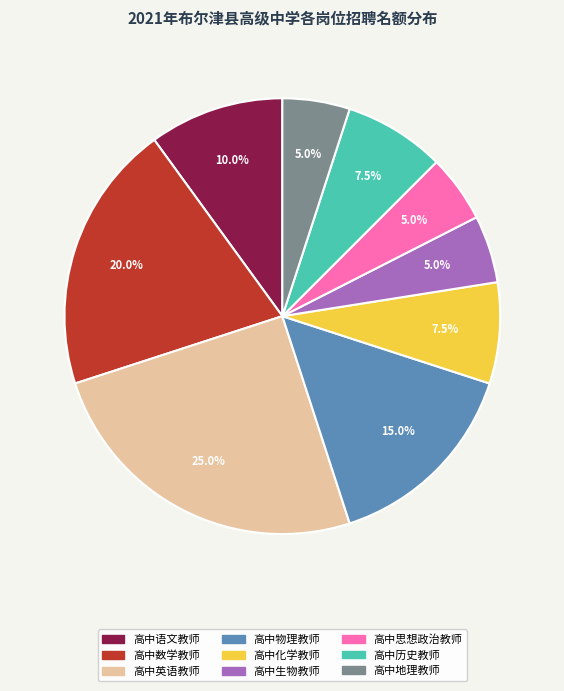

Does any single category account for the majority?

No